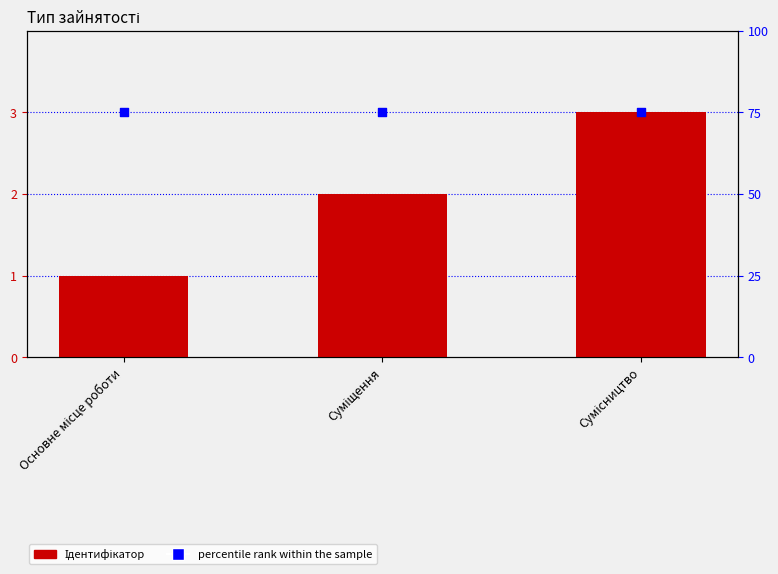

At which category is the sum across all series the highest?

Сумісництво